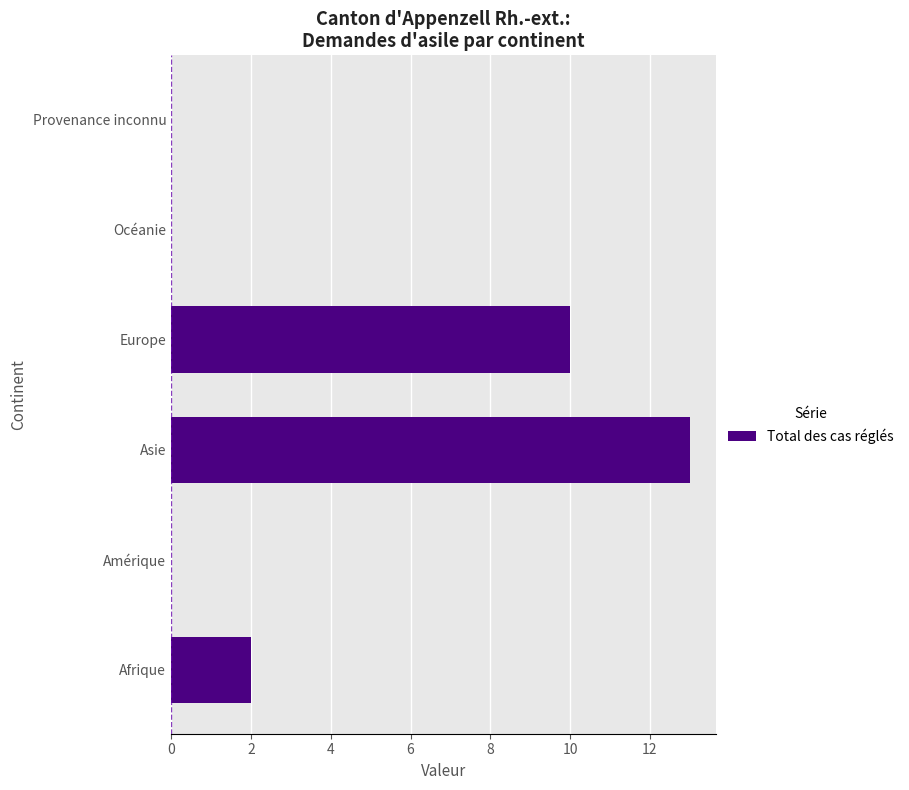

What is the maximum value shown in the chart?

13